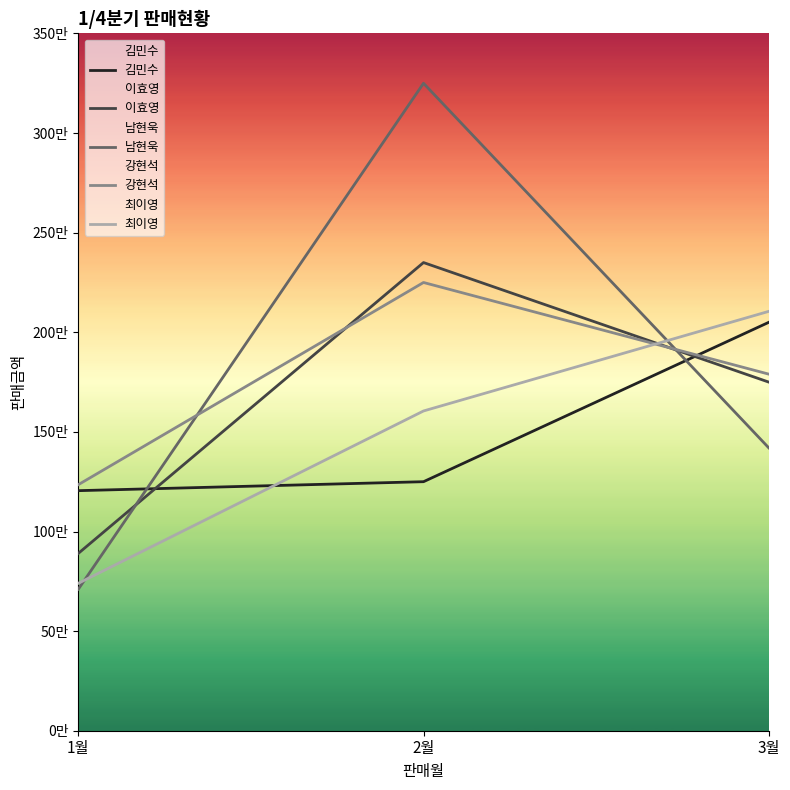

Reading left to right, what are all the values shown in this chart?

김민수: 1205000	1250000	2050000
이효영: 890000	2350000	1750000
남현욱: 710000	3250000	1420000
강현석: 1235000	2250000	1790000
최이영: 740000	1605000	2105000